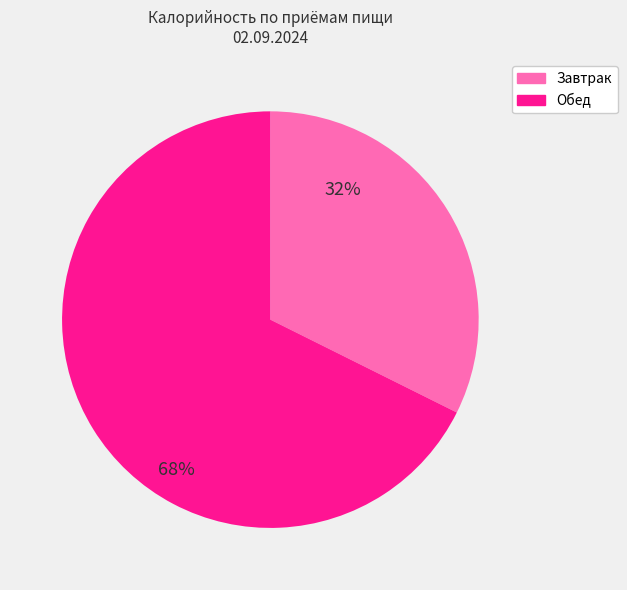

To the nearest percent, what is the average slice percentage?

50%